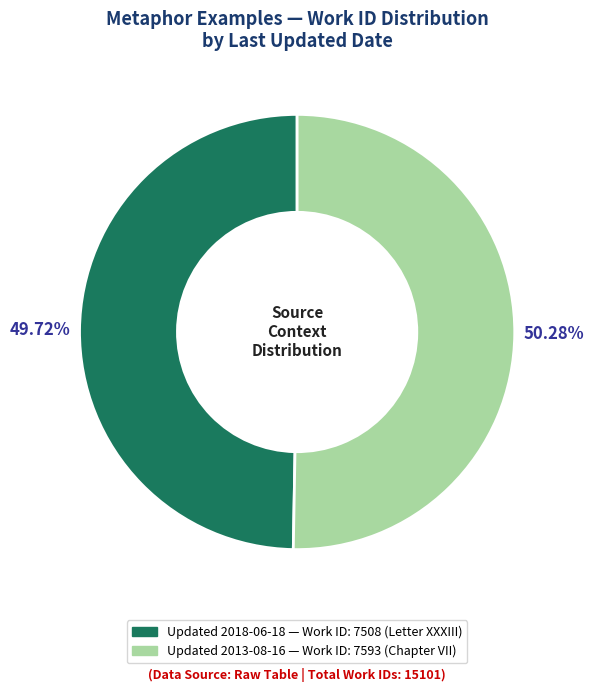

Does any single category account for the majority?

Yes